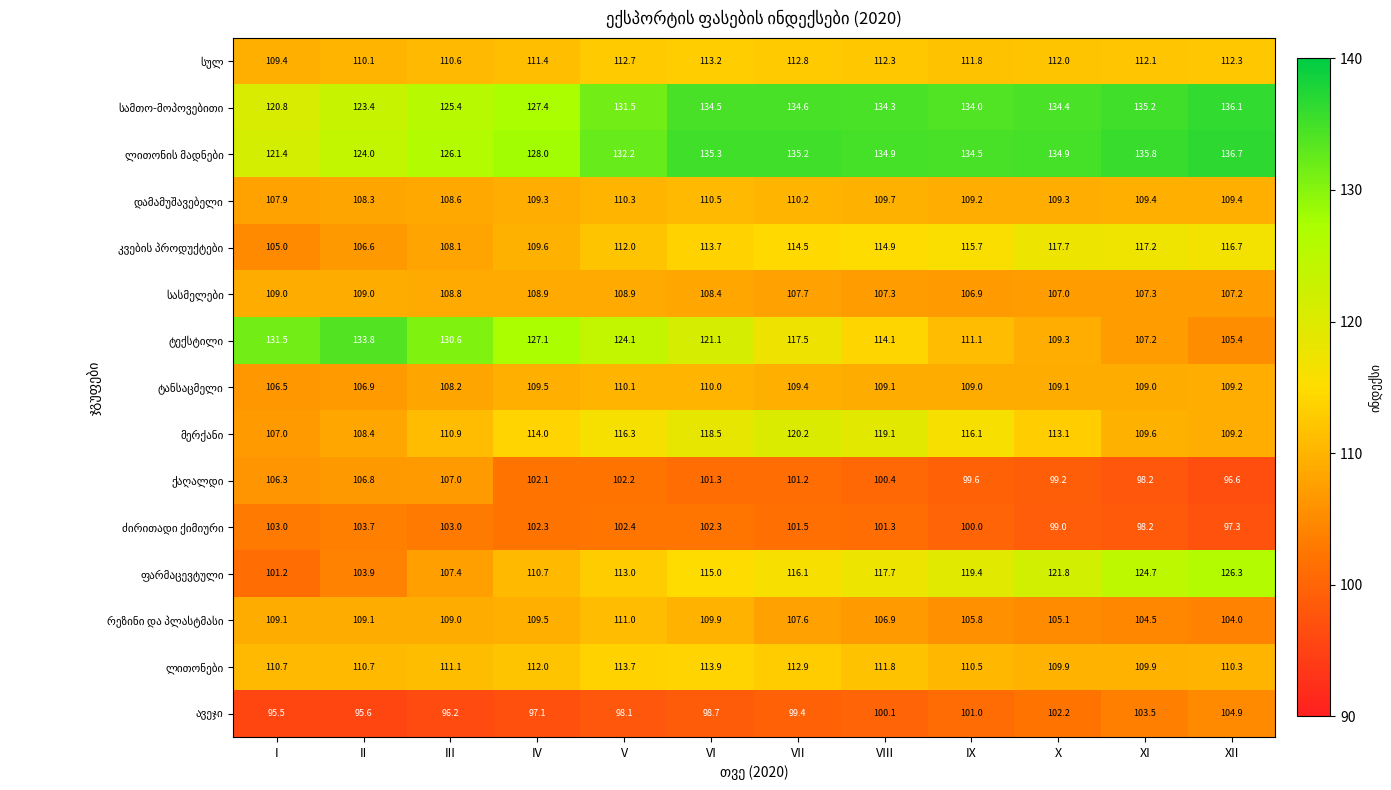

Which category has the highest value across all series?

XII